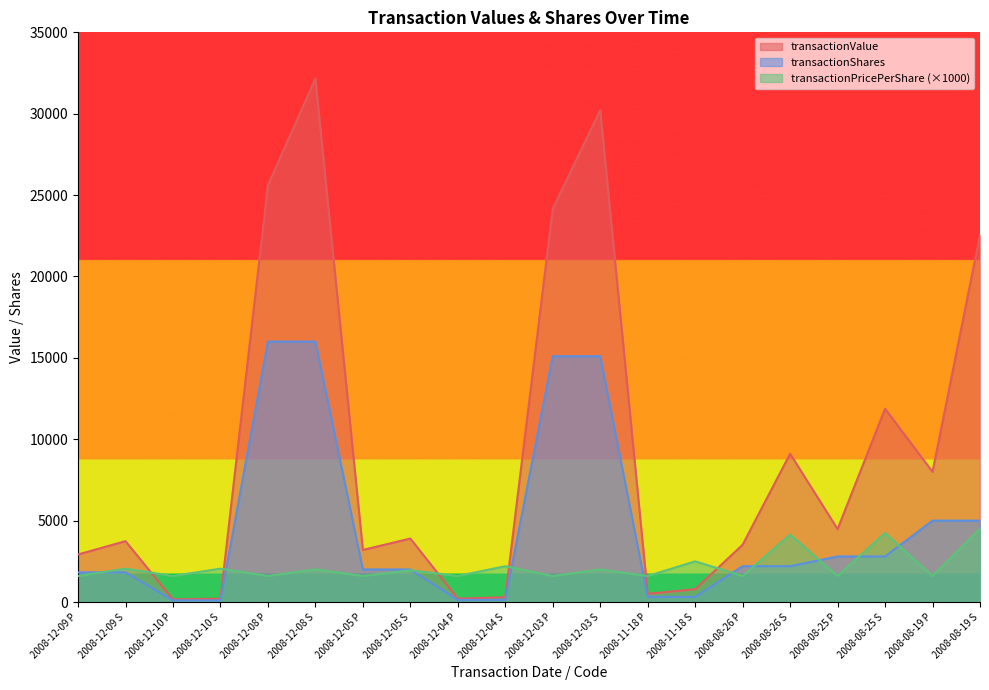

What is the sum of all transactionValue values?

187589.0